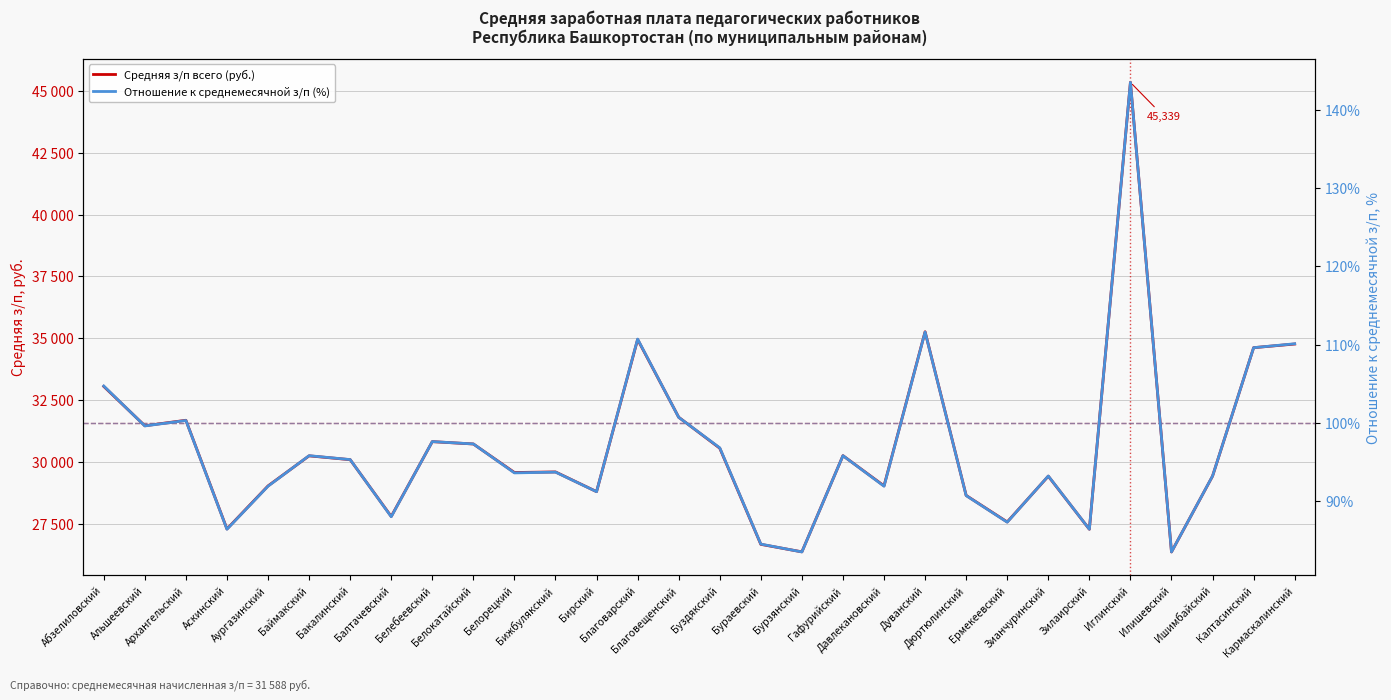

Read the Отношение к среднемесячной з/п (%) value at Дуванский.

111.6